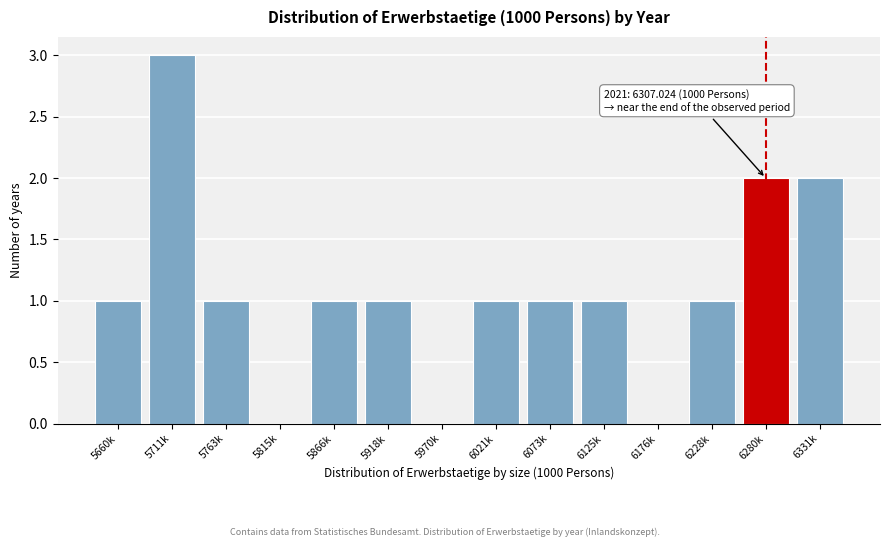

Reading left to right, what are all the values shown in this chart?

5660k=1	5711k=3	5763k=1	5815k=0	5866k=1	5918k=1	5970k=0	6021k=1	6073k=1	6125k=1	6176k=0	6228k=1	6280k=2	6331k=2